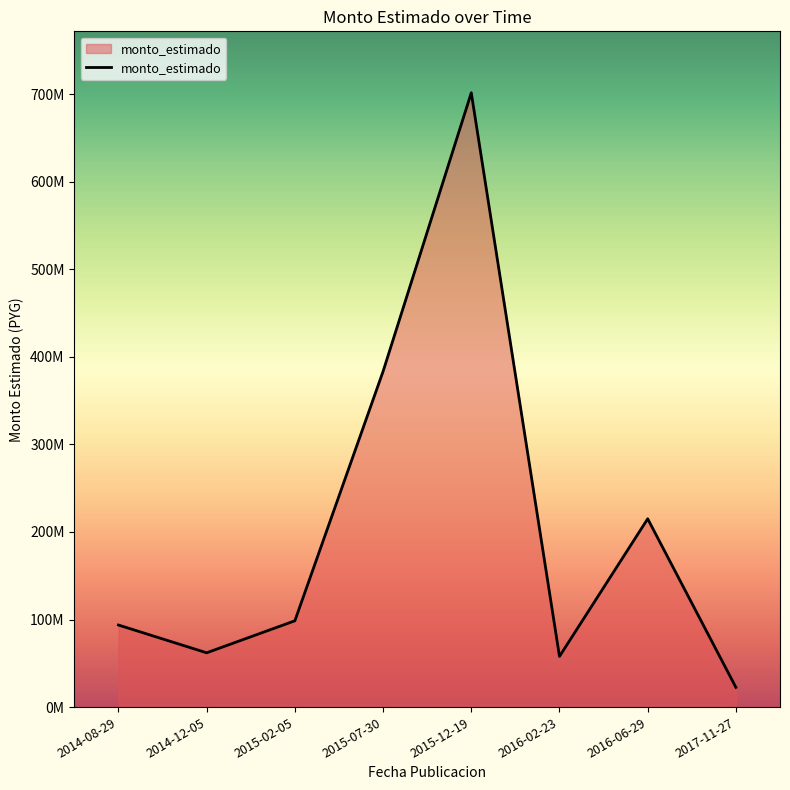

What is the sum of the values at 2017-11-27 and 2015-02-05?

121047000